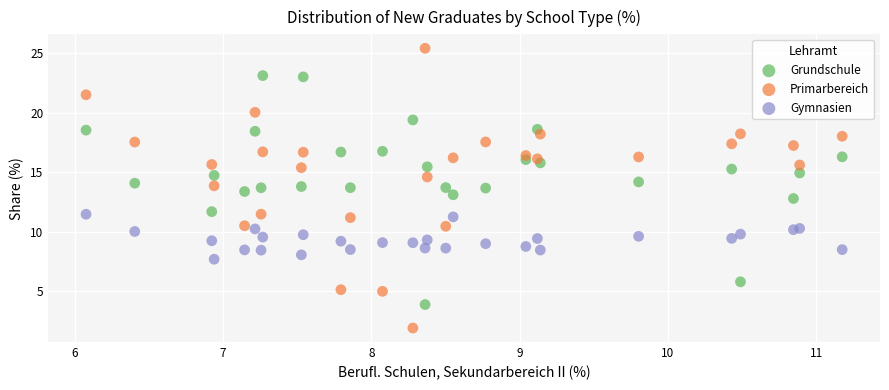

Which series reaches the maximum Y coordinate?

Primarbereich